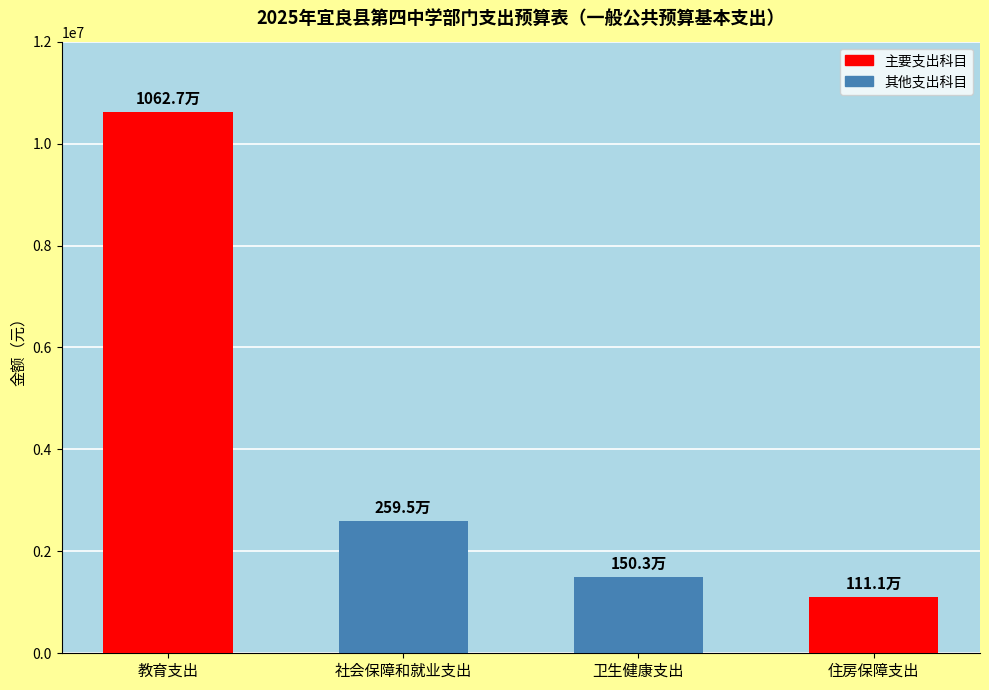

Reading left to right, what are all the values shown in this chart?

10626512.2	2595305.9	1503200.6	1111222.0